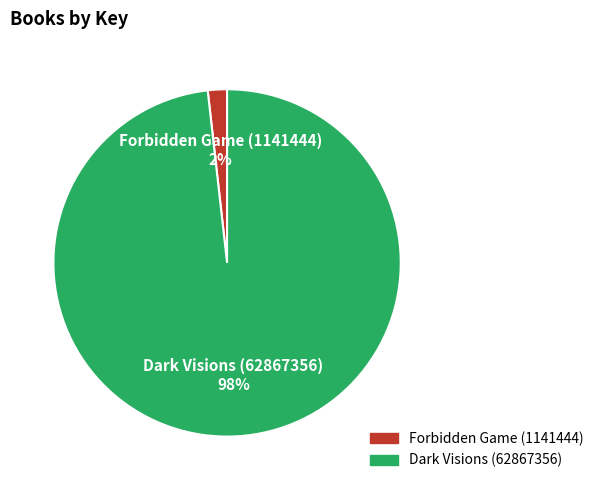

How many slices are in this pie chart?

2